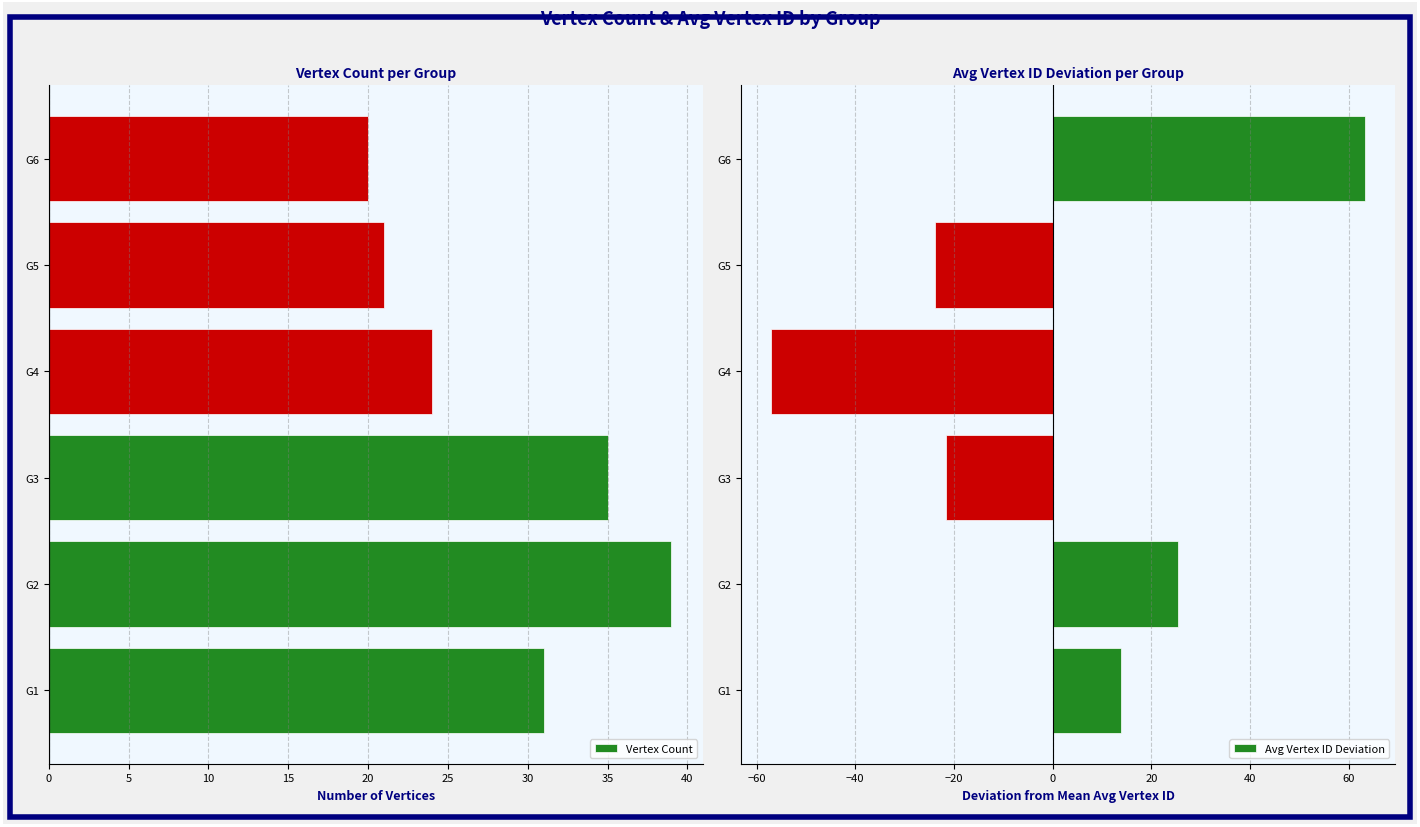

Are the bars grouped side by side (vs. stacked)?

Yes